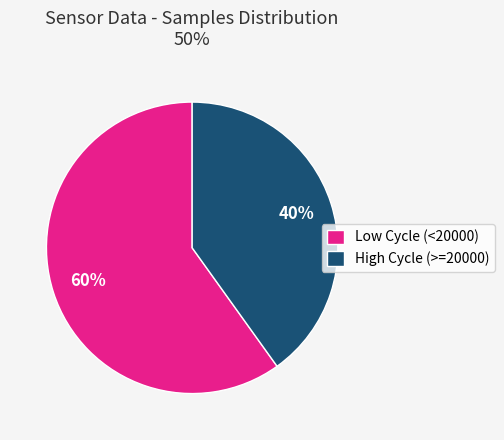

What is the ratio of the value at High Cycle (>=20000) to the value at Low Cycle (<20000)?

0.7